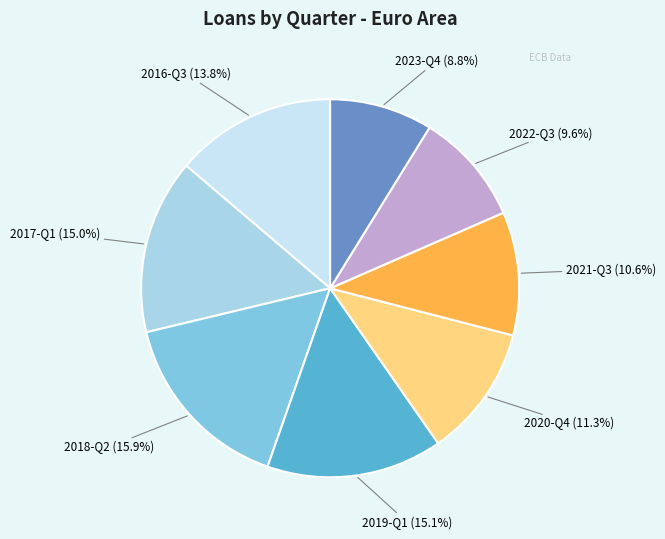

True or false: 2017-Q1 accounts for 1% of the total.

False